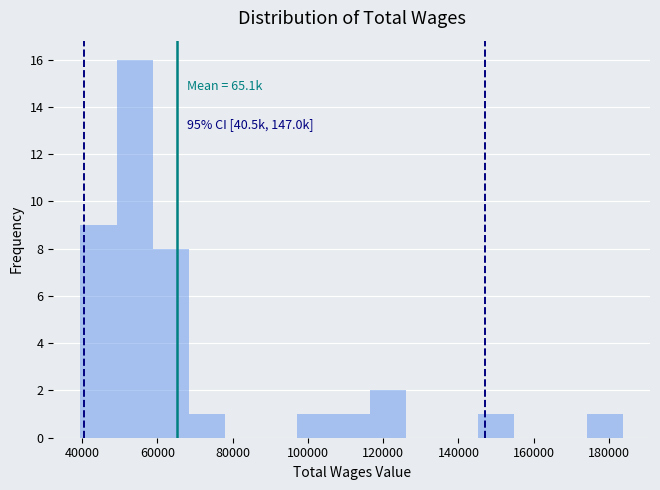

Over which range of the x-axis is the bar tallest?

50000 to 58000